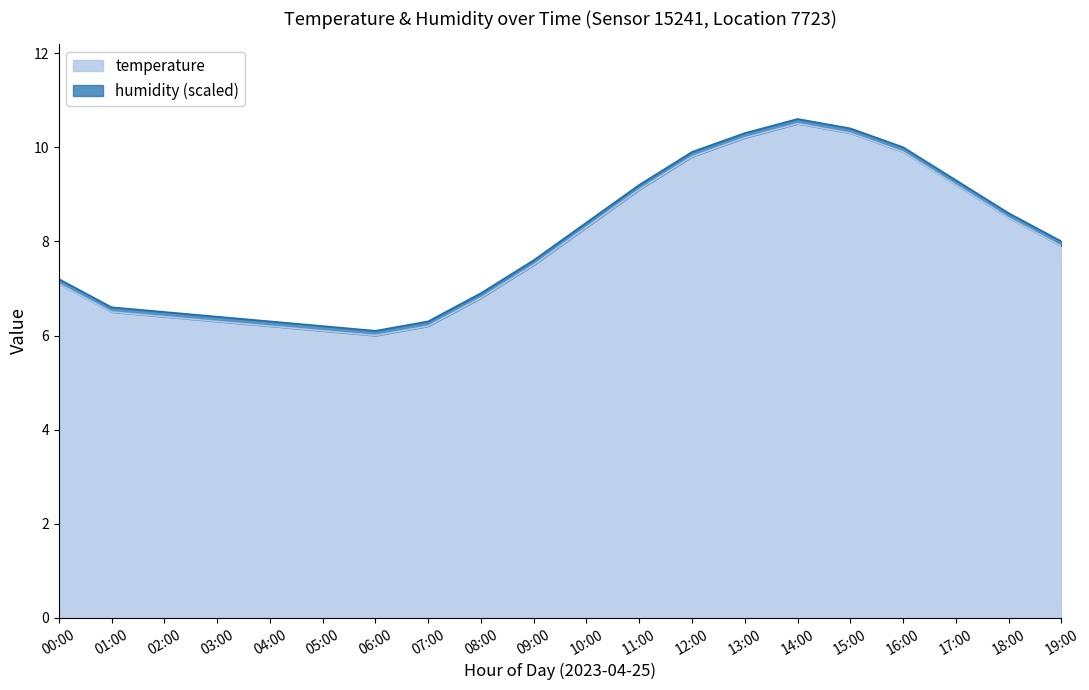

What is the label of the 13th point from the right?

07:00